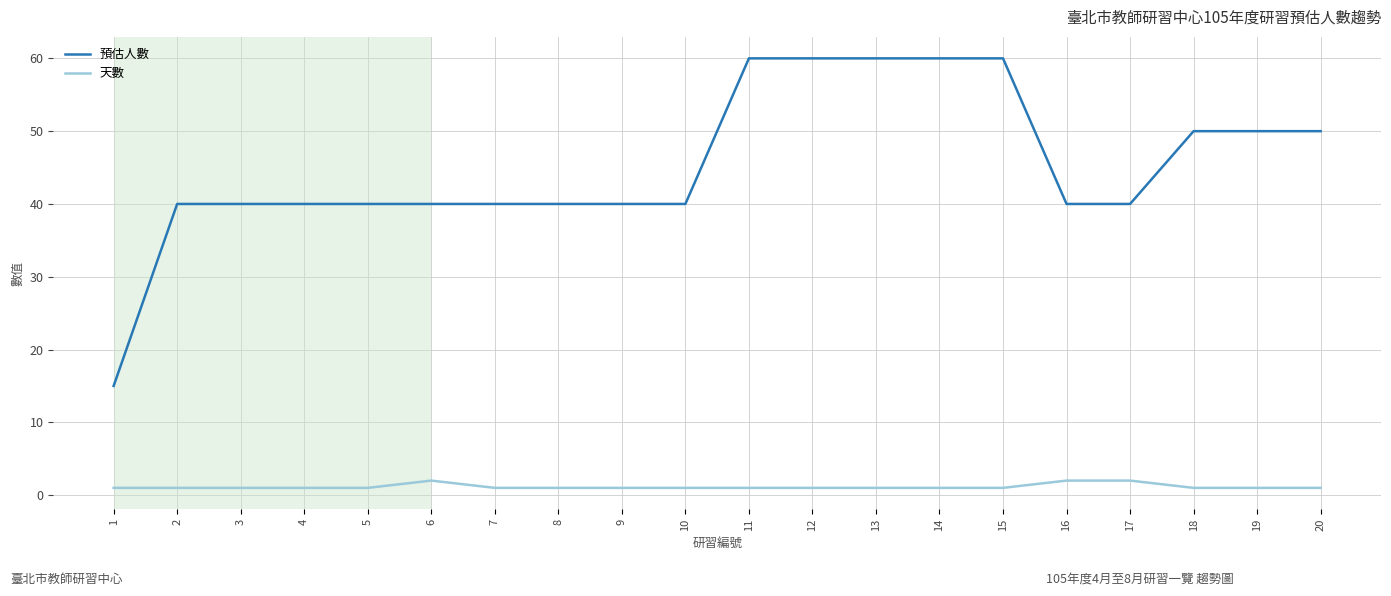

Reading left to right, list all the values displayed in this chart.

預估人數: 1=15	2=40	3=40	4=40	5=40	6=40	7=40	8=40	9=40	10=40	11=60	12=60	13=60	14=60	15=60	16=40	17=40	18=50	19=50	20=50
天數: 1=1	2=1	3=1	4=1	5=1	6=2	7=1	8=1	9=1	10=1	11=1	12=1	13=1	14=1	15=1	16=2	17=2	18=1	19=1	20=1